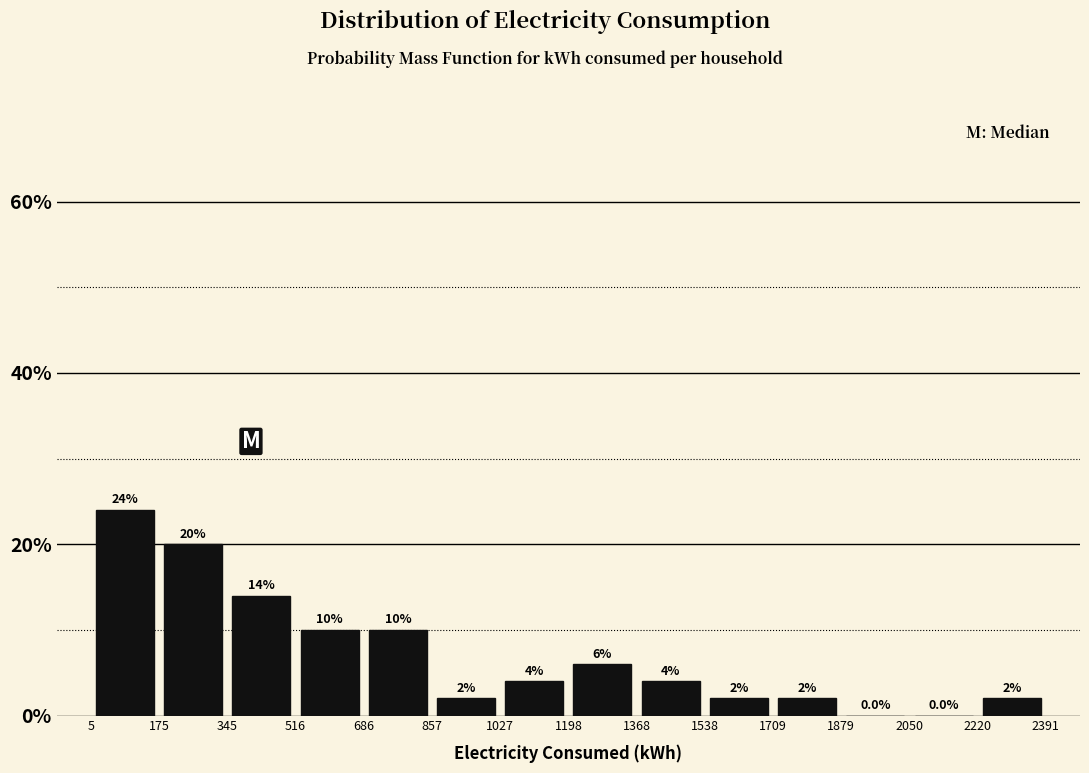

How tall is the bar that spans 1538 to 1709 on the x-axis?

2.0